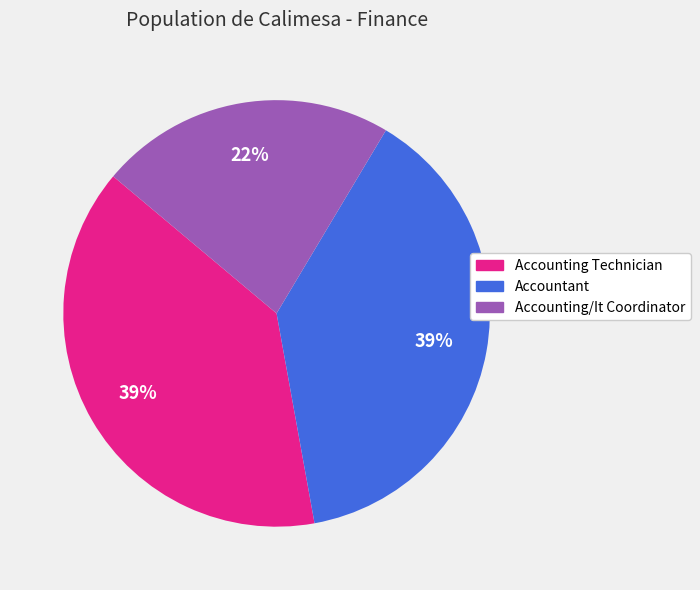

Which slice is the smallest?

Accounting/It Coordinator